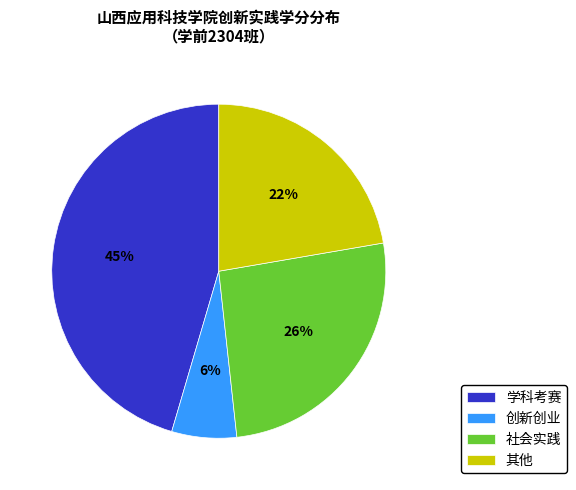

Is it true that 学科考赛 is 45% of the pie?

True